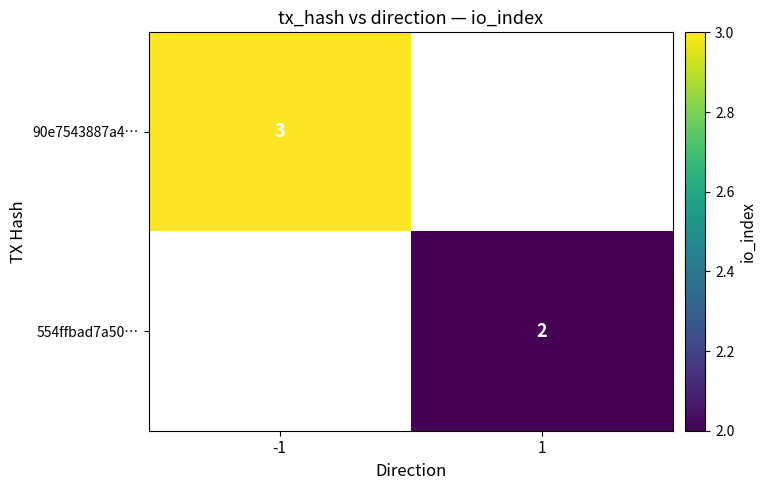

Is the value of 554ffbad7a50… at 1 greater than the value of 90e7543887a4… at -1?

No